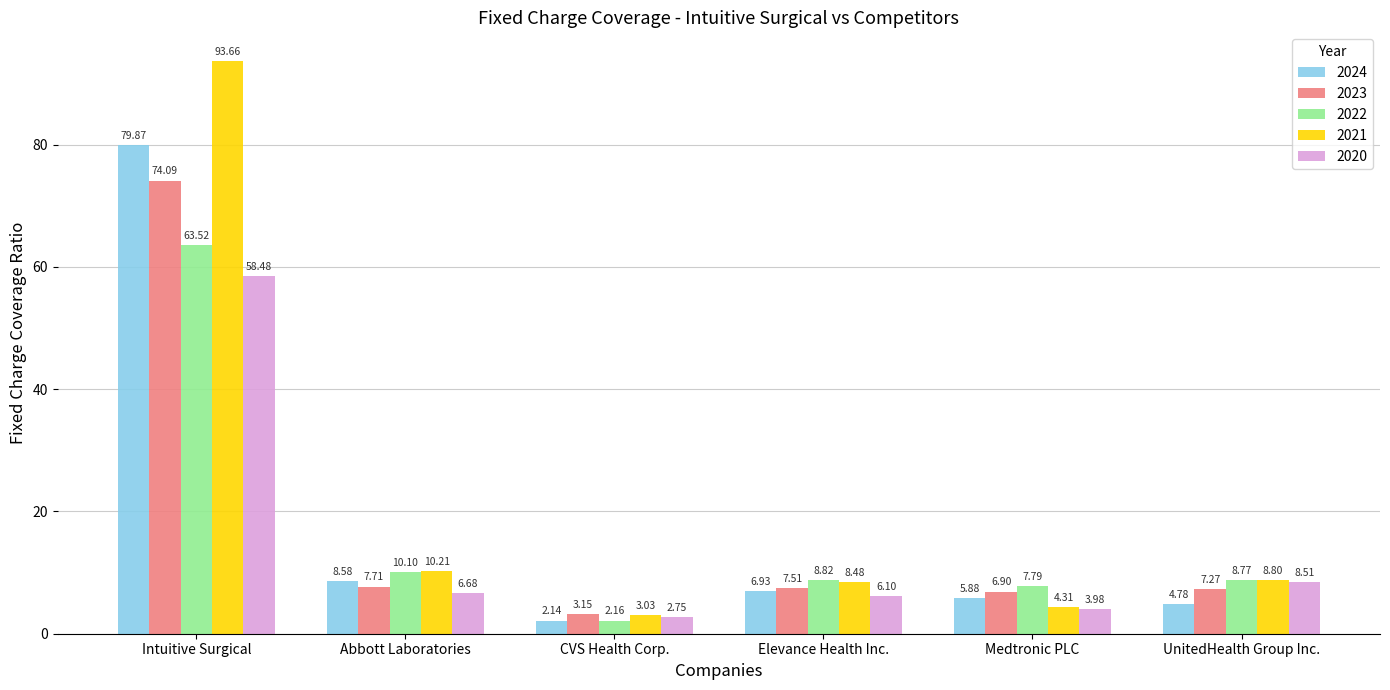

Which series has the largest range (max minus min)?

2021